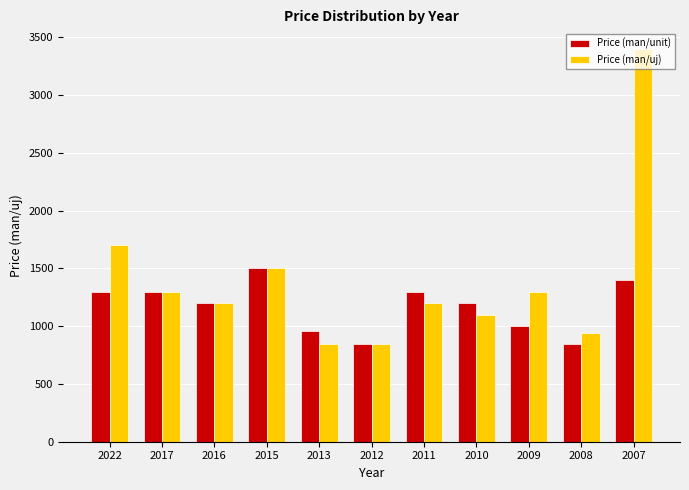

How many bars are there in each group?

2